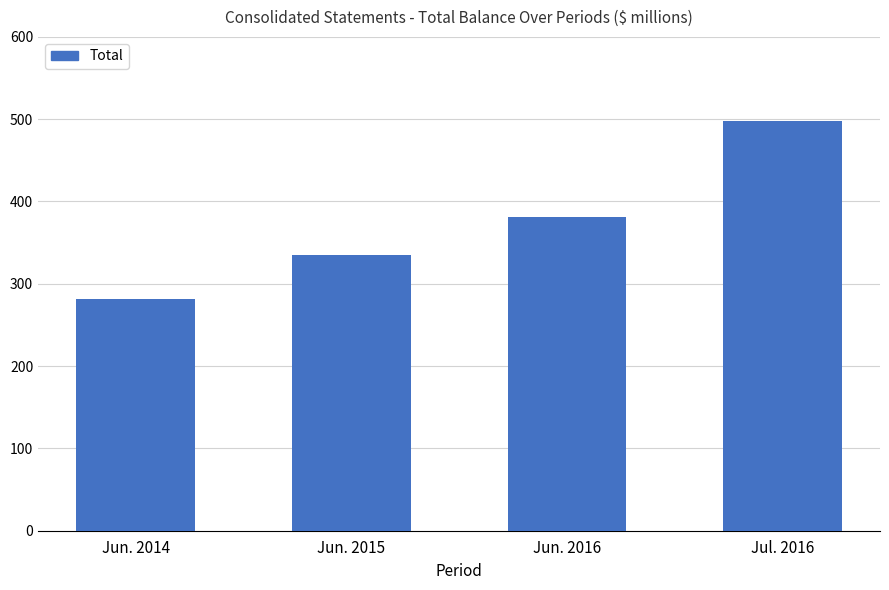

Does the chart contain any negative values?

No